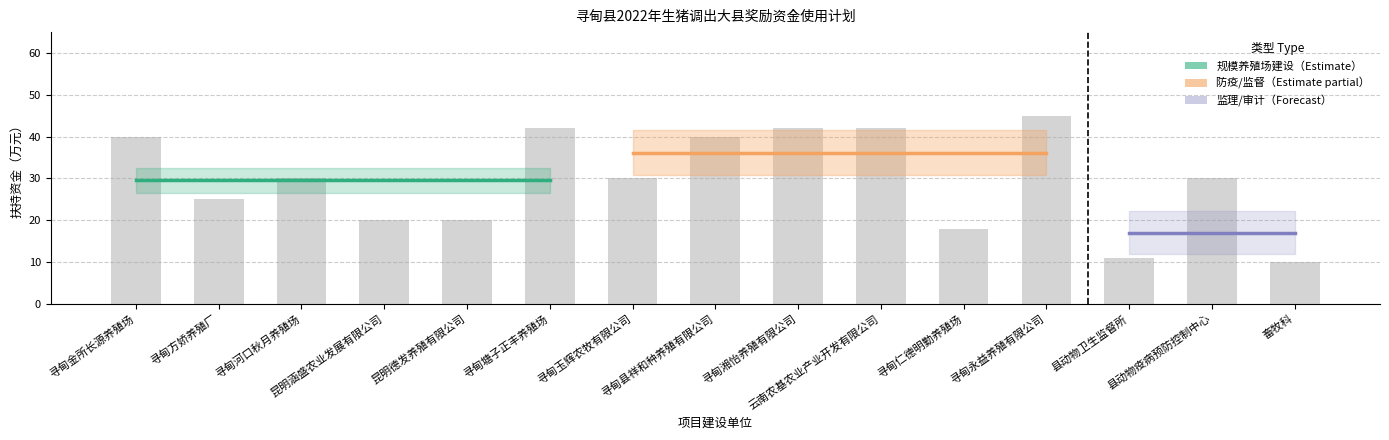

What position from the left is 寻甸河口秋月养殖场?

3